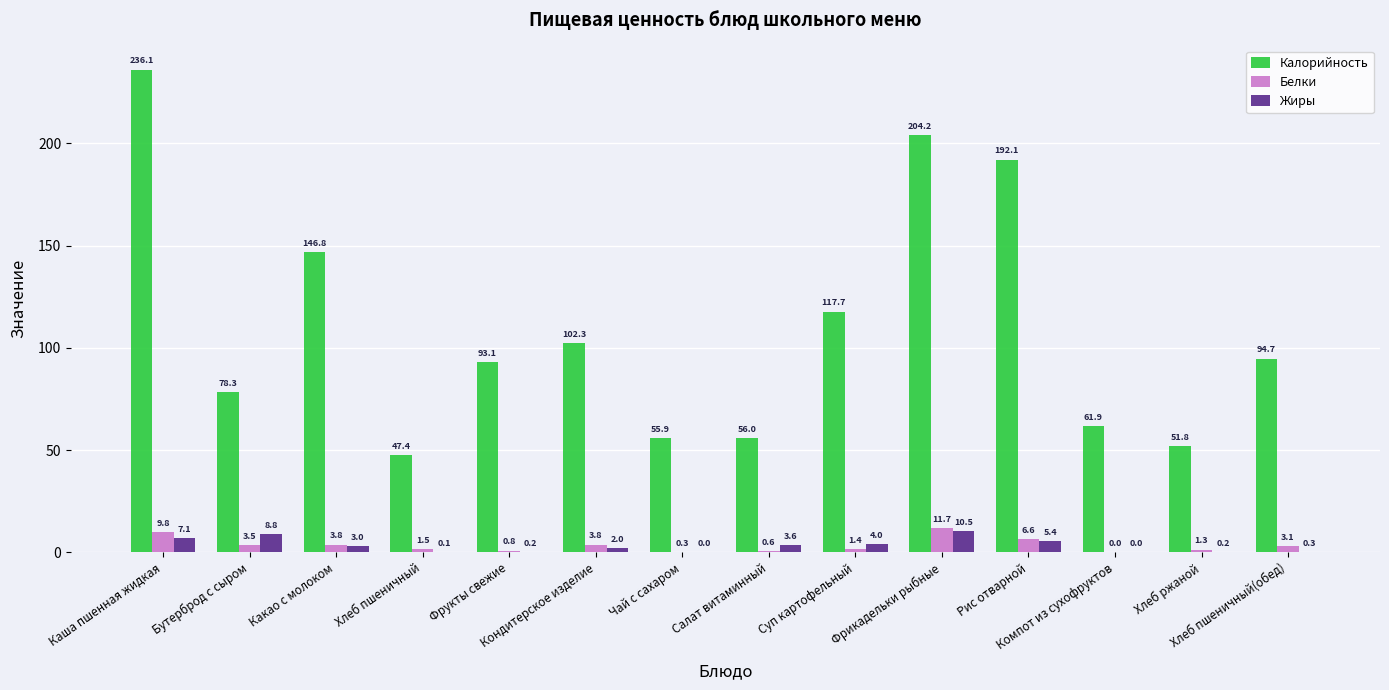

What is the spread (max minus min) of values at Хлеб пшеничный(обед)?

94.4